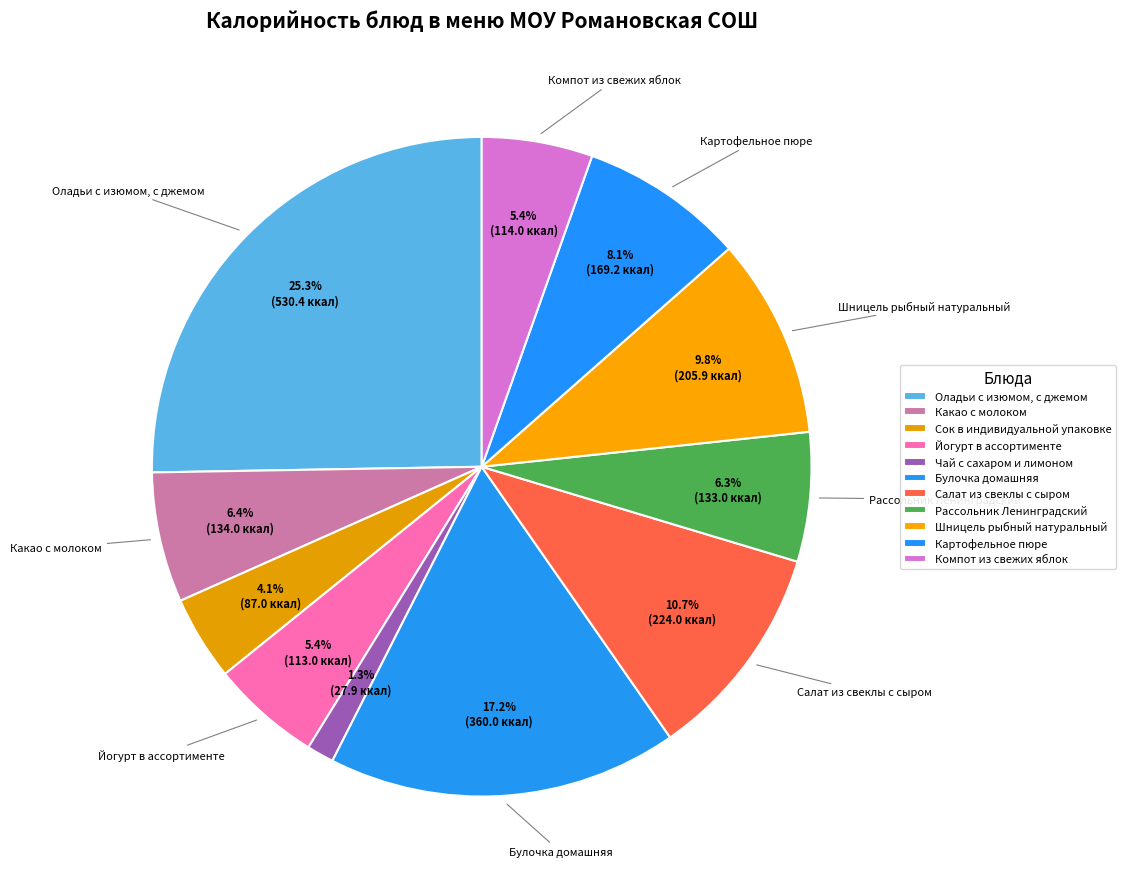

To the nearest percent, what is the average slice percentage?

9%